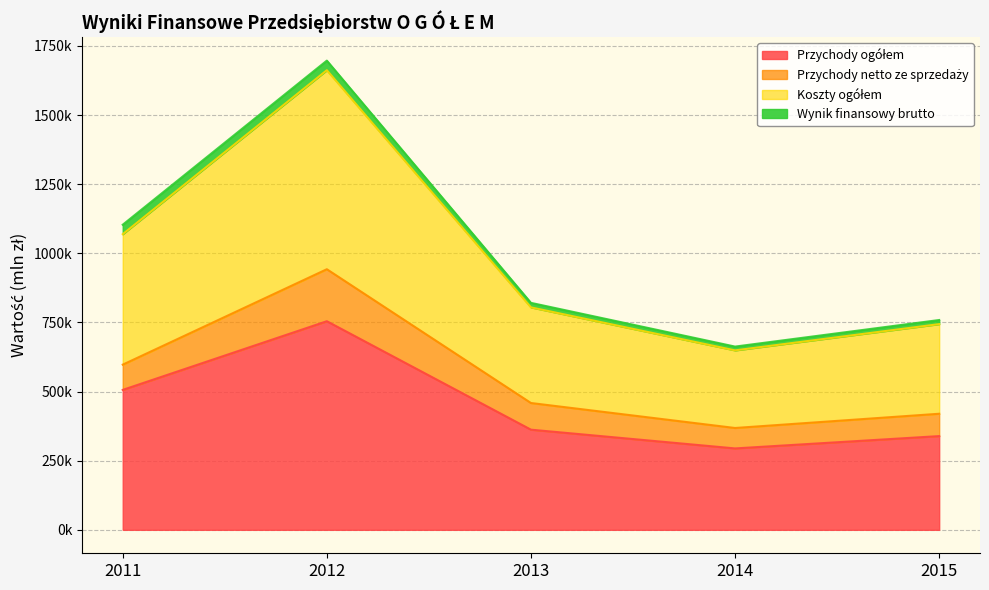

True or false: Przychody ogółem has a value of 754427.0 at 2012.

True